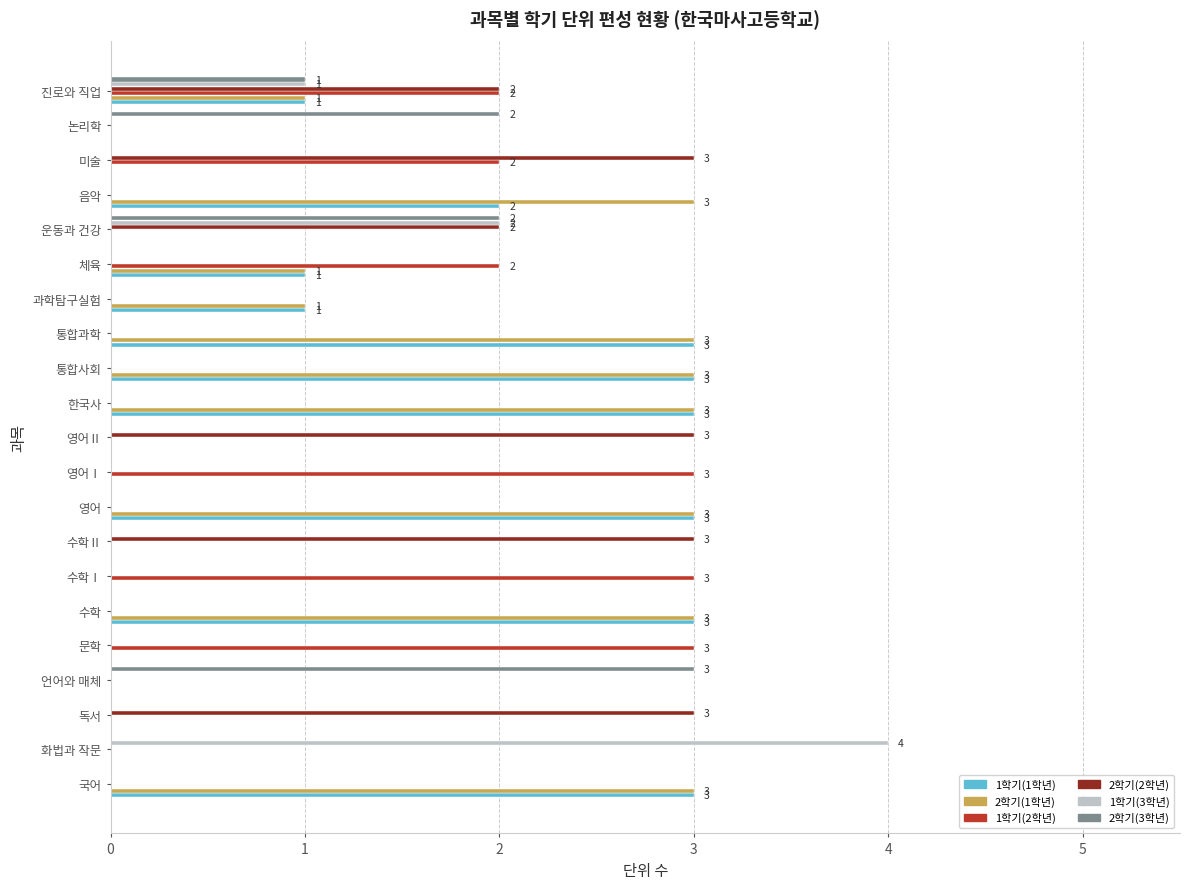

Which series has the largest total across all categories?

2학기(1학년)